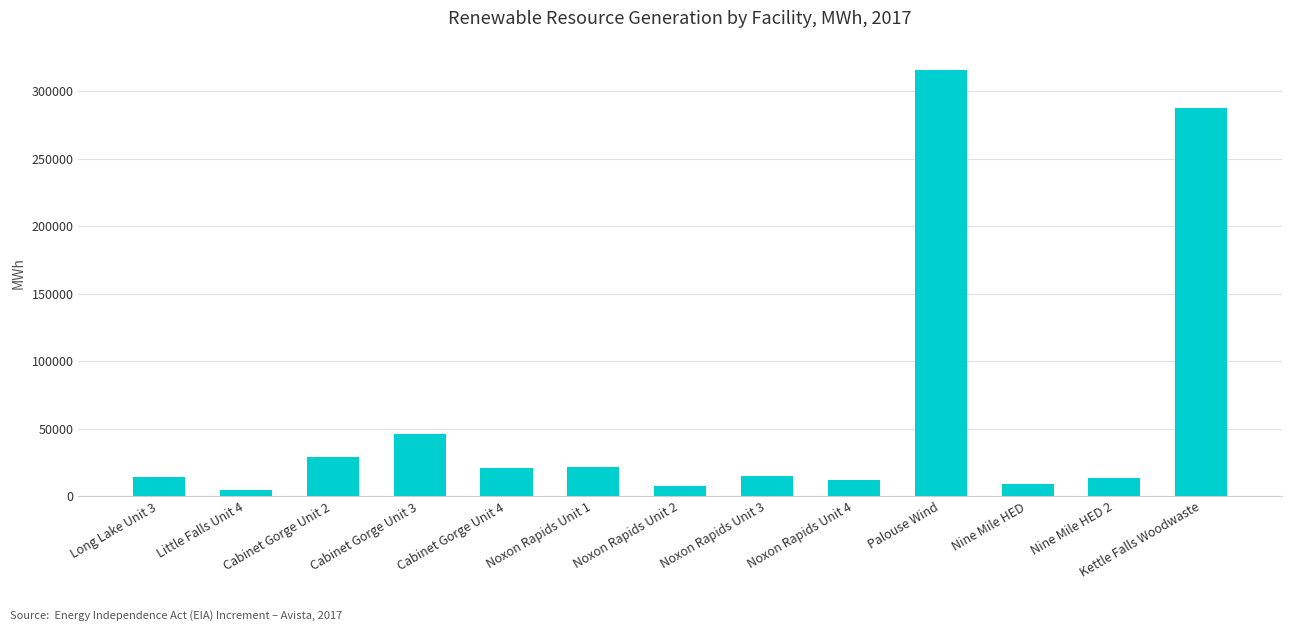

What is the maximum value shown in the chart?

315430